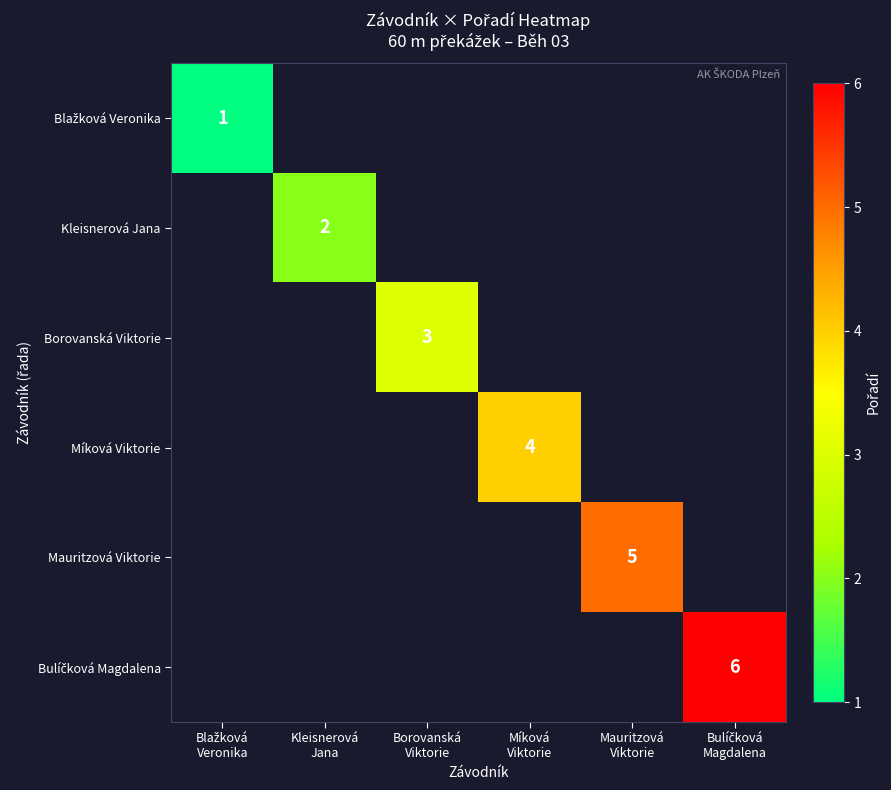

At Borovanská Viktorie, list the series in order from smallest to largest.

Blažková Veronika, Kleisnerová Jana, Borovanská Viktorie, Míková Viktorie, Mauritzová Viktorie, Bulíčková Magdalena